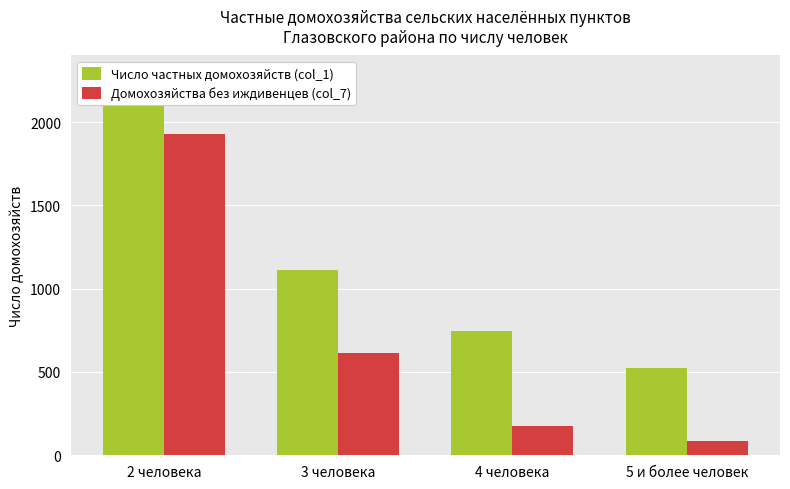

At how many categories does at least one series exceed 2094?

1